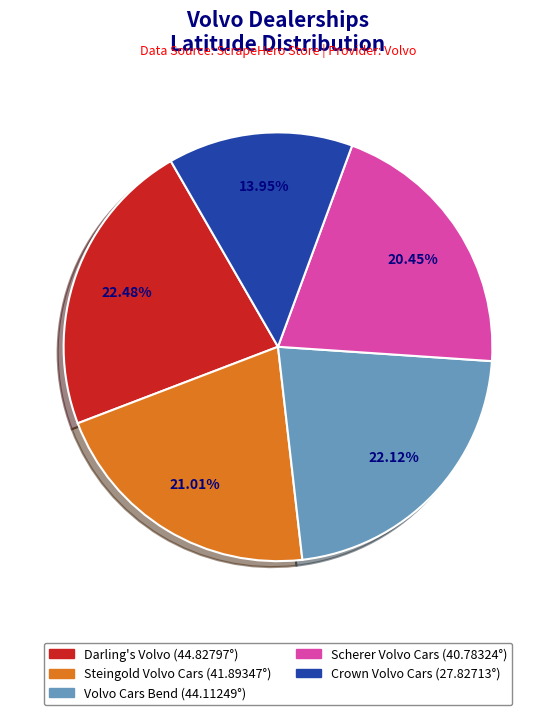

Does Crown Volvo Cars represent more than half of the total?

No